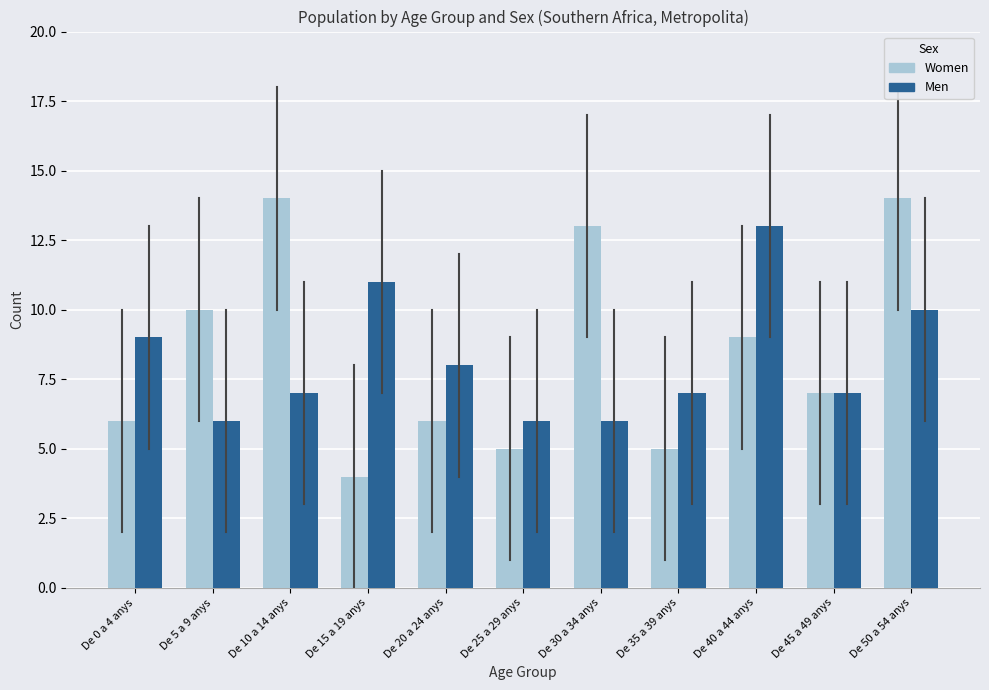

Reading right to left, what are all the values shown in this chart?

Women: 14	7	9	5	13	5	6	4	14	10	6
Men: 10	7	13	7	6	6	8	11	7	6	9